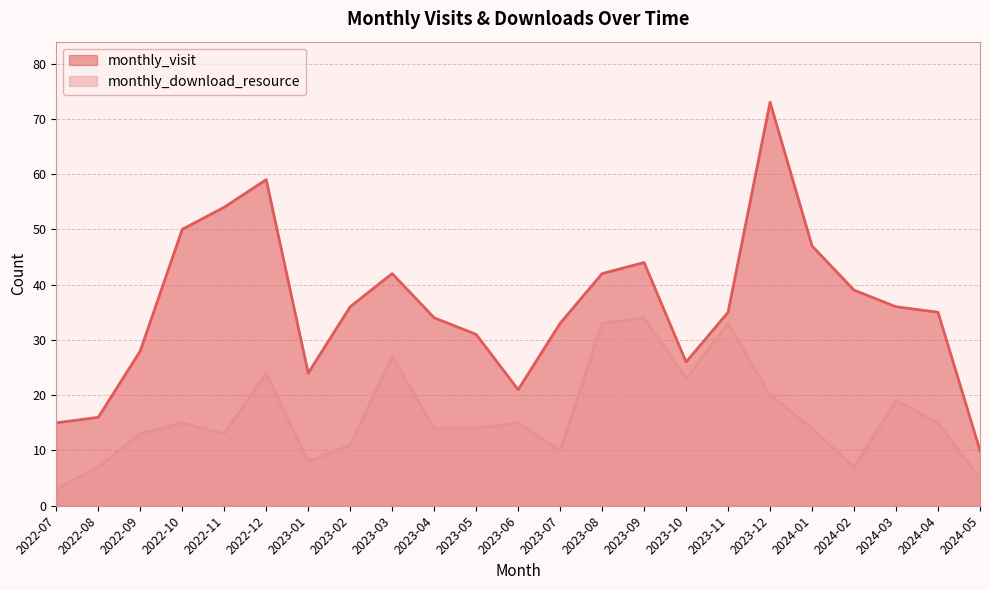

How many distinct data groups are displayed?

2